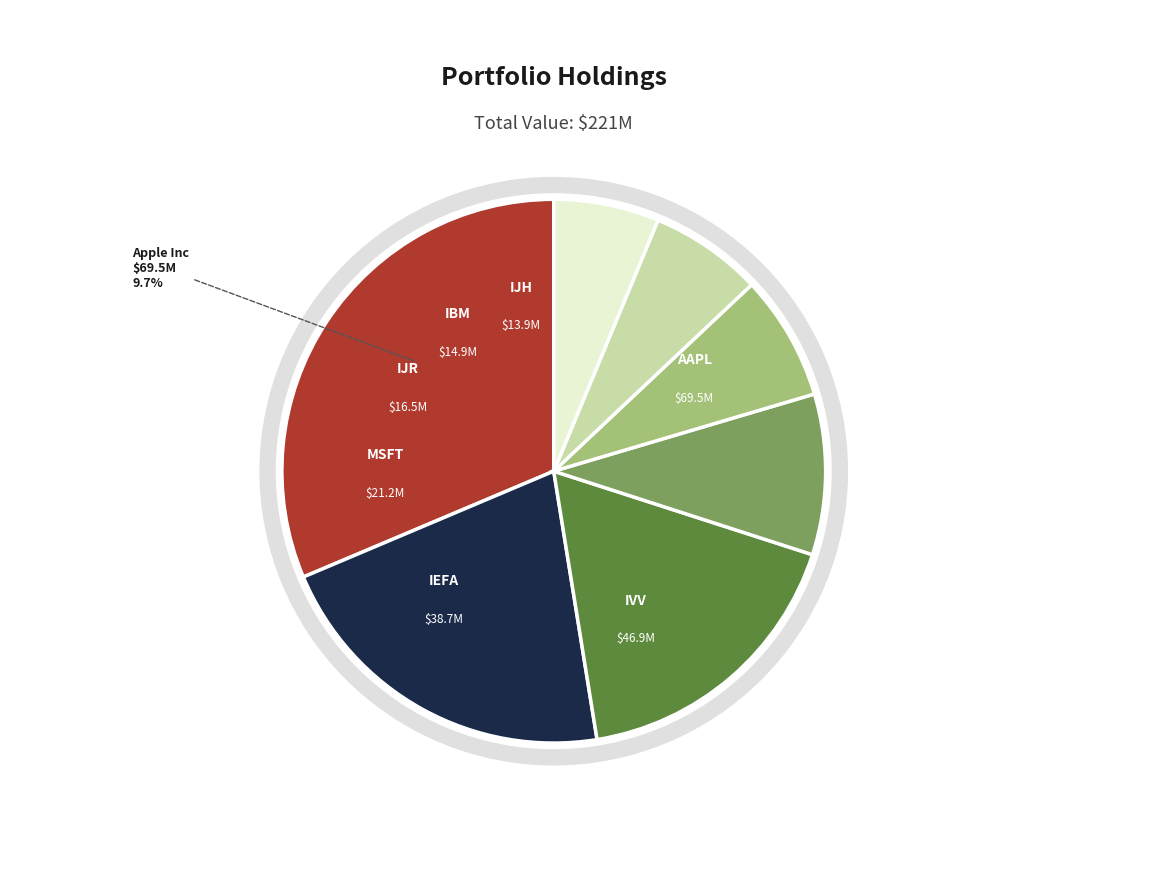

Is it true that IJH is 17% of the pie?

False